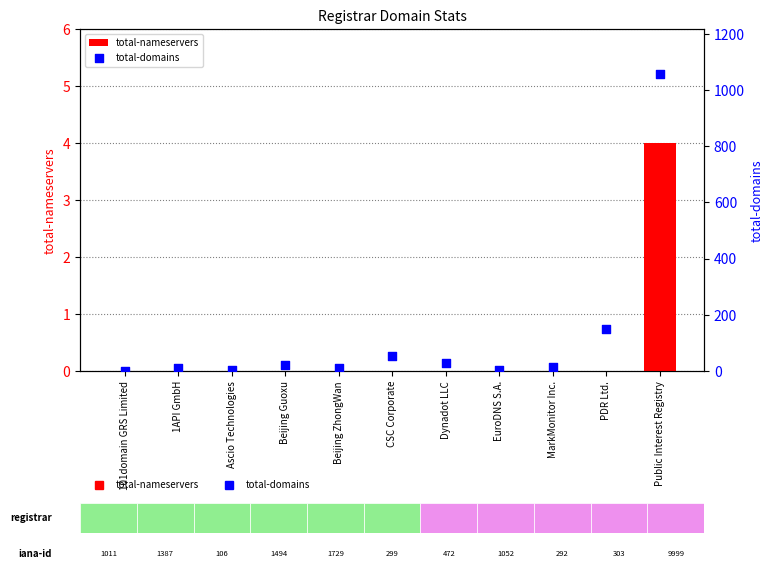

Which series has the widest spread of Y values?

total-domains